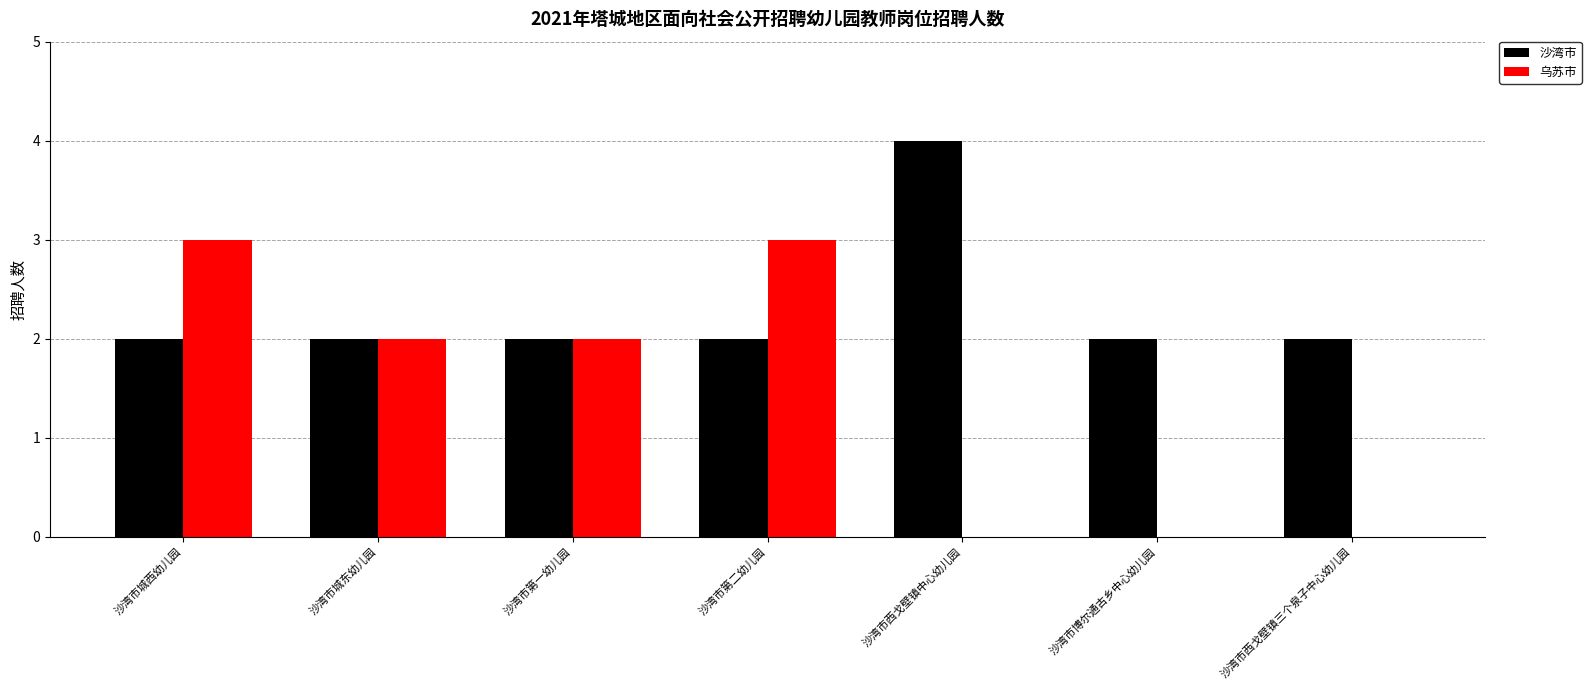

Is it true that 乌苏市 equals 1 at 沙湾市城西幼儿园?

False